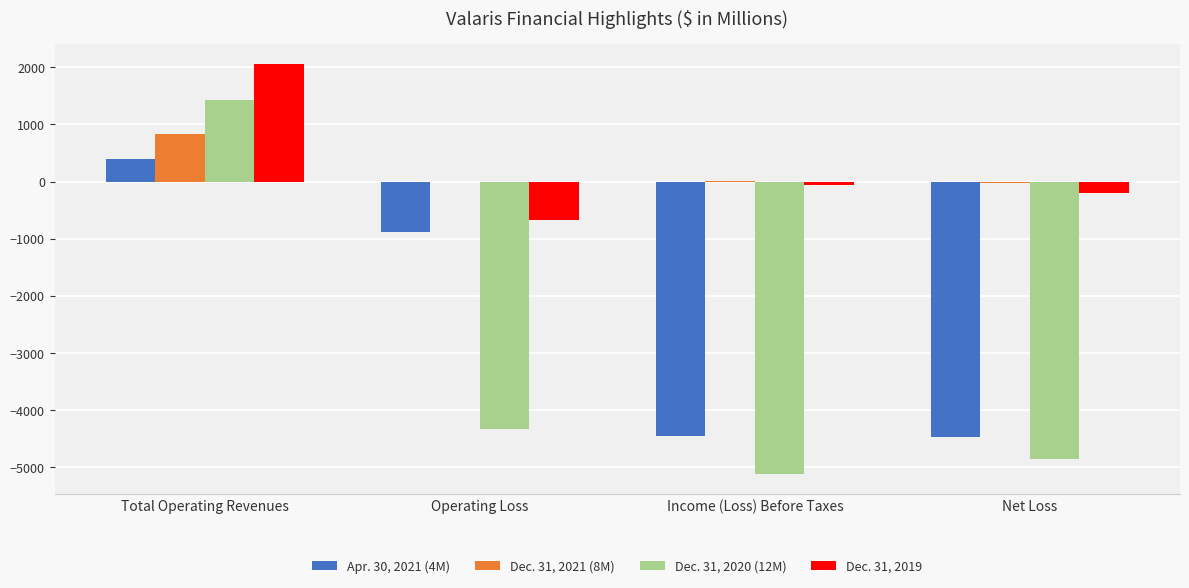

How many groups of bars are there?

4